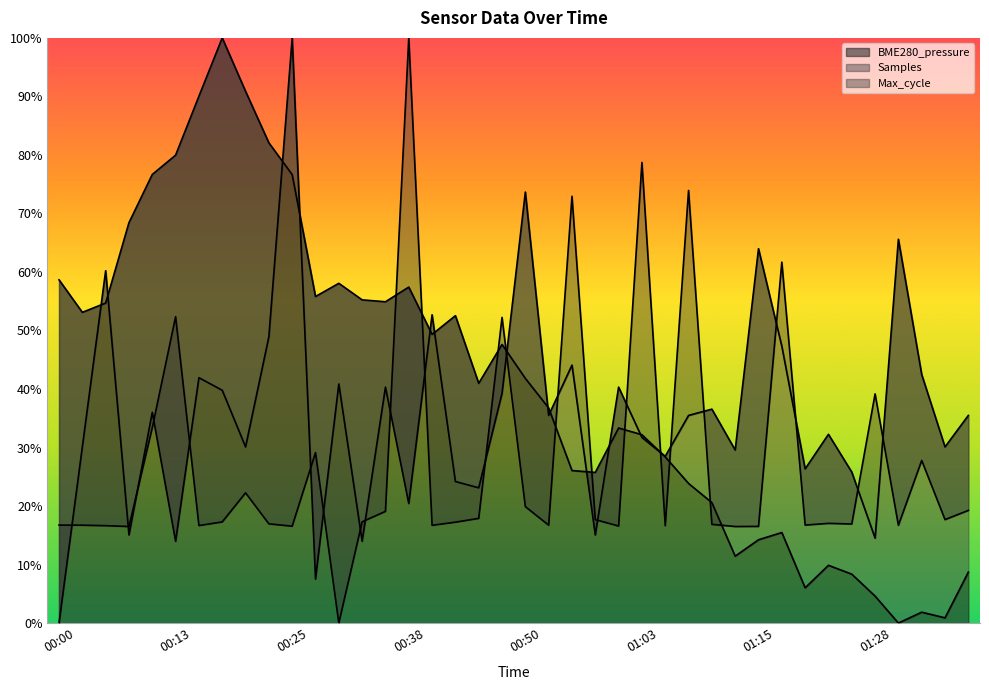

What is the maximum value for BME280_pressure?

100.0